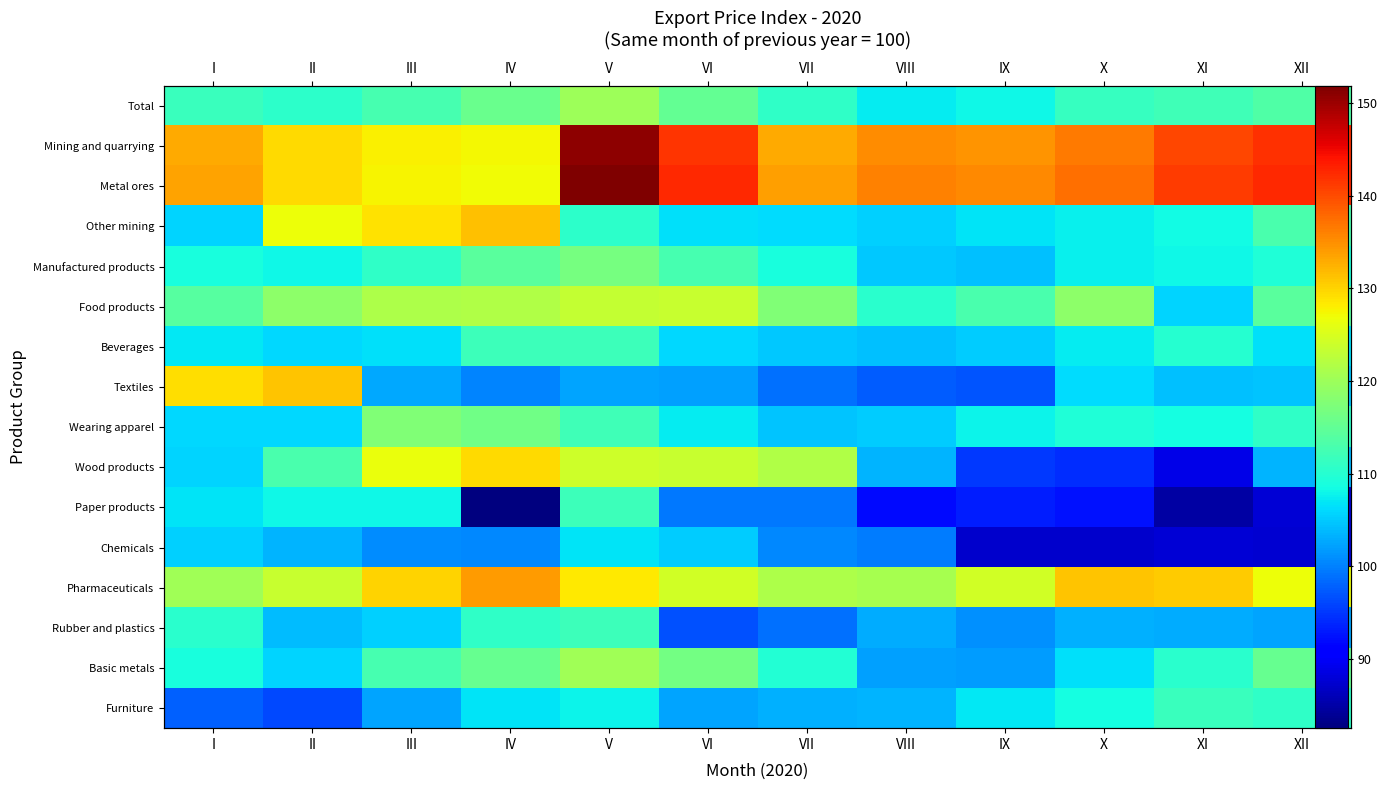

How many data points in Chemicals are less than 100?

5